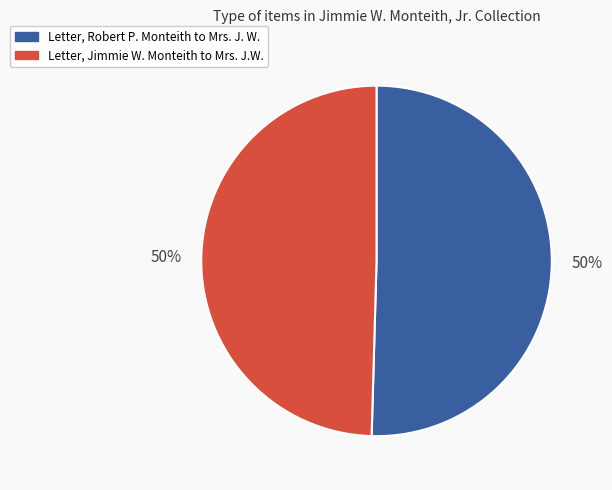

Is it true that Letter, Jimmie W. Monteith to Mrs. J.W. is 50% of the pie?

True